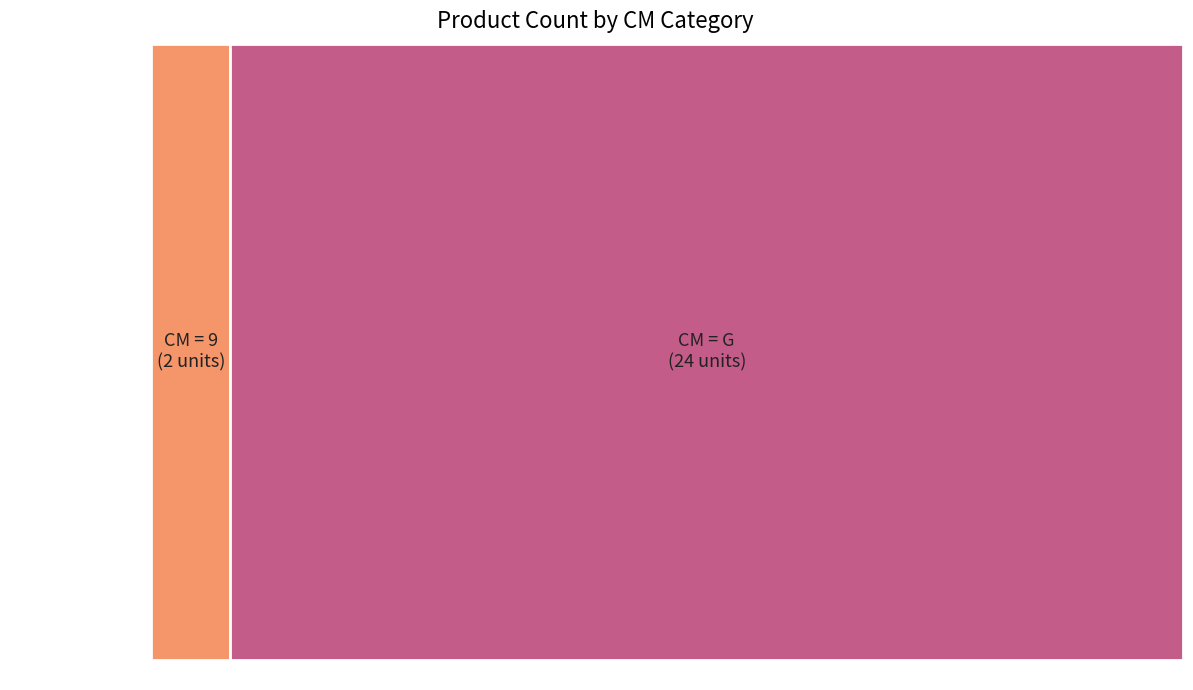

To the nearest percent, what is the combined percentage of G and 9?

100%